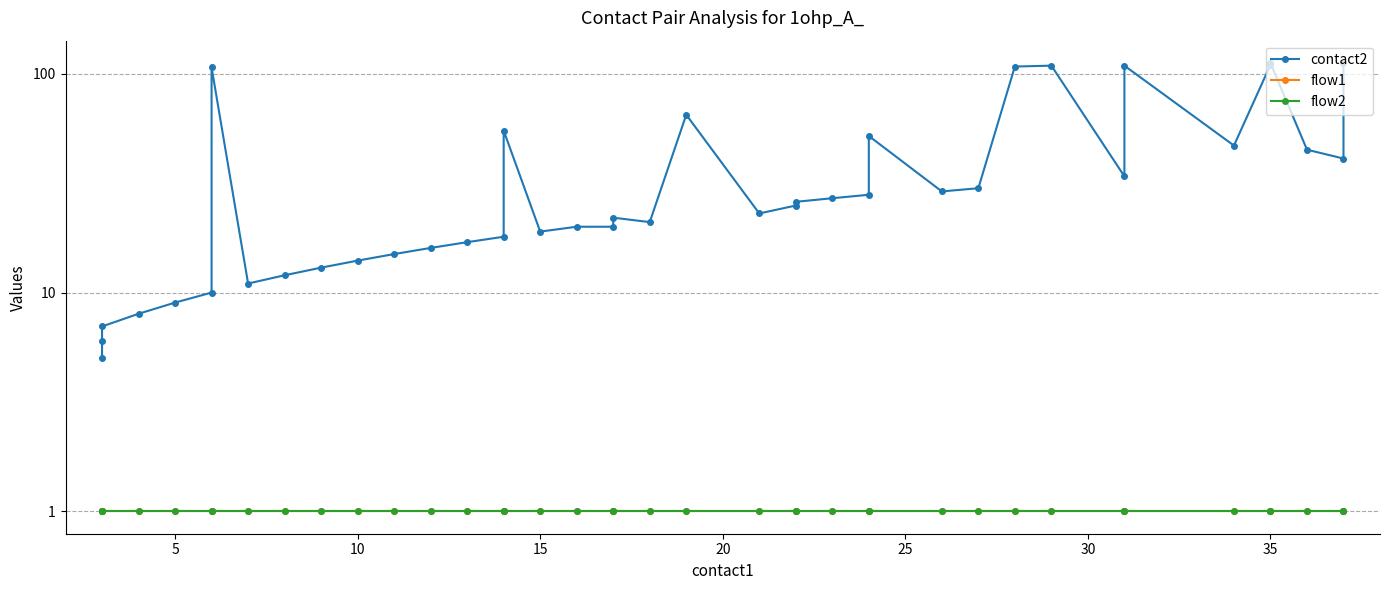

Rank the series at 30 from lowest to highest value.

flow1, flow2, contact2